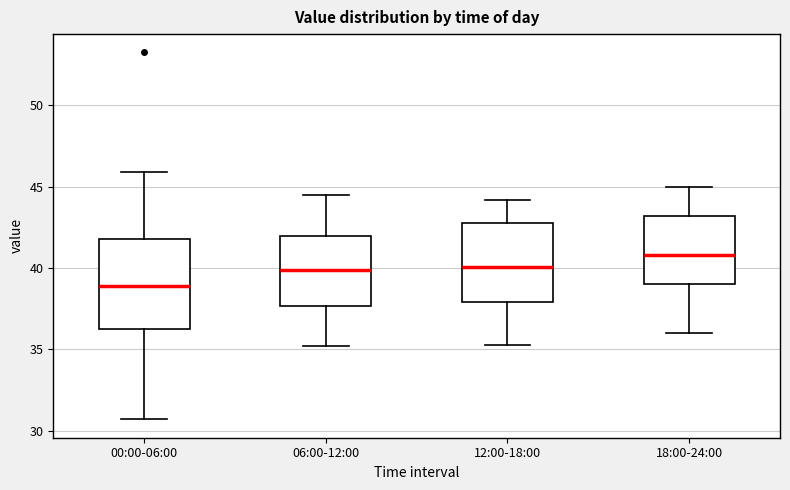

Which box has the highest median line?

18:00-24:00